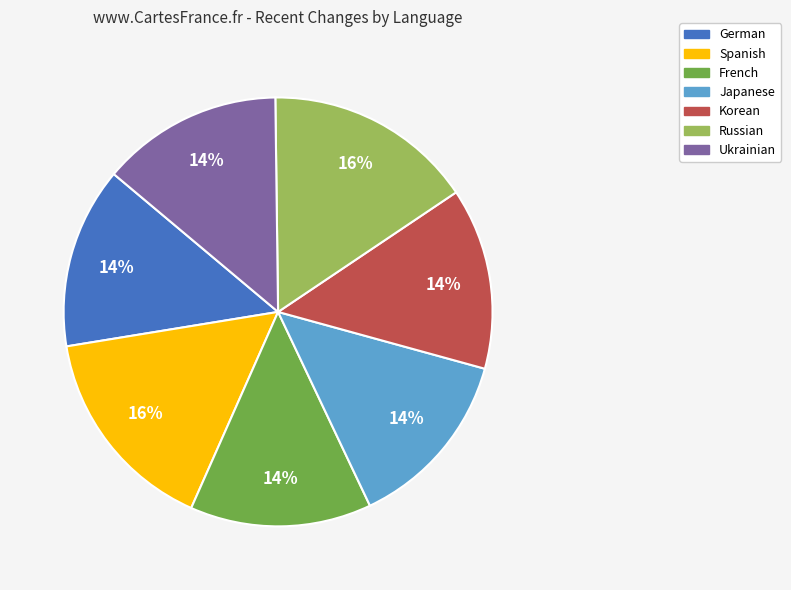

Is there any slice that represents more than half of the pie?

No